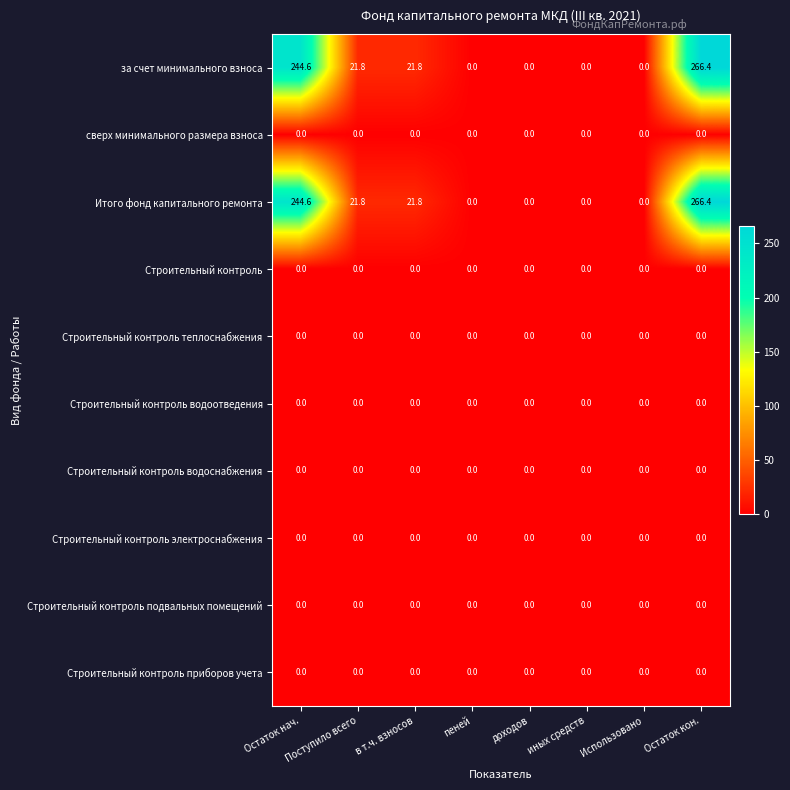

Count the number of data series in this chart.

10